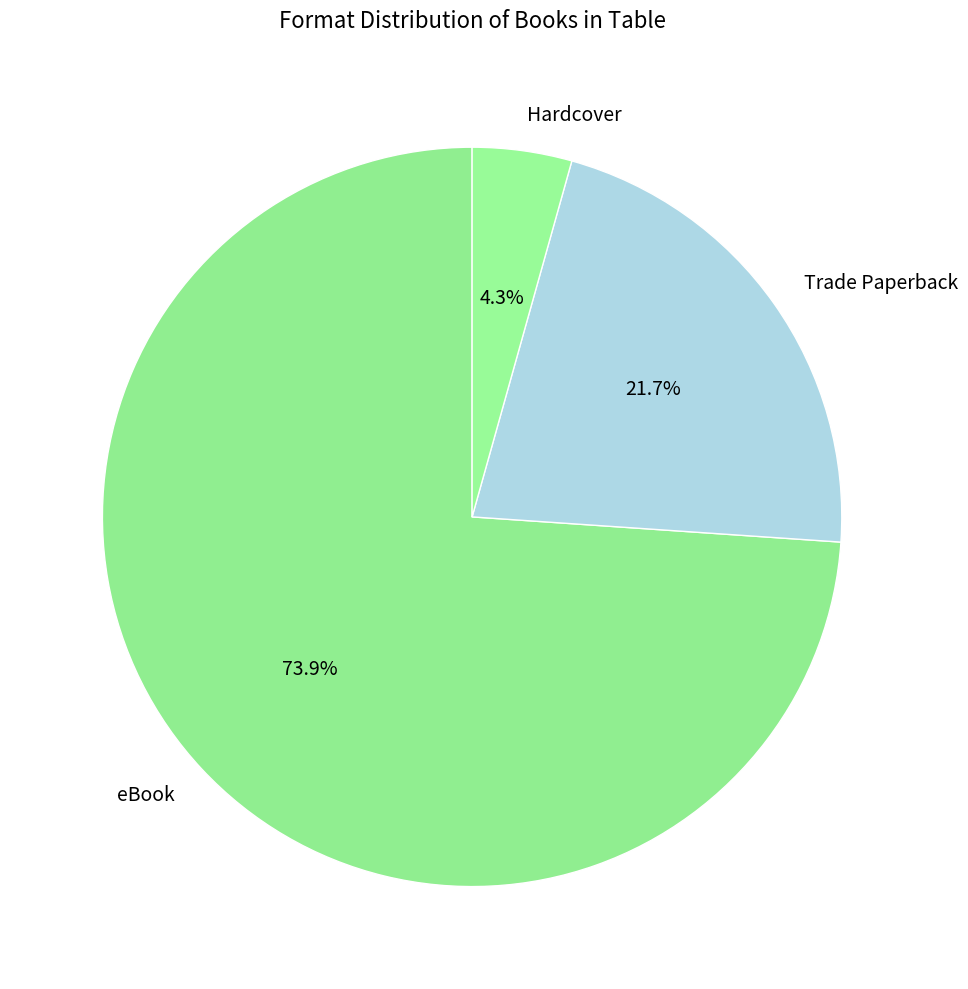

Which slice is the smallest?

Hardcover